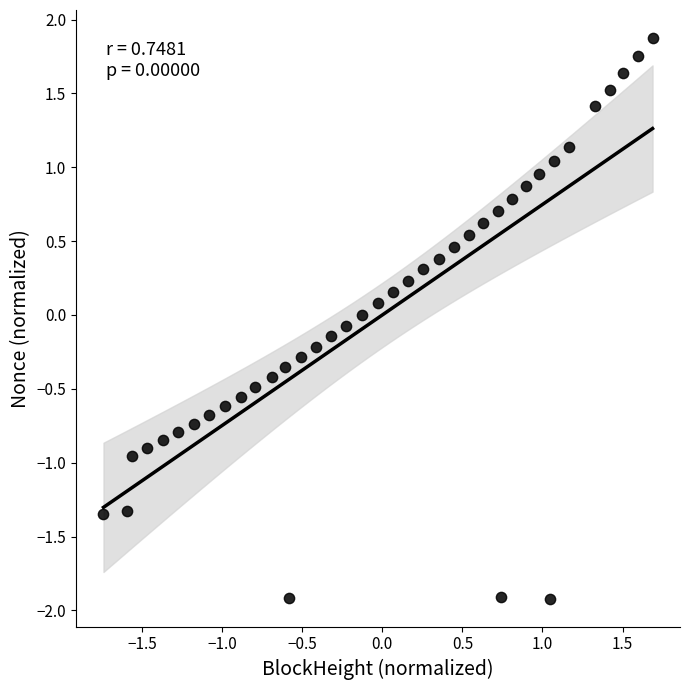

What is the range of Y values (max minus min)?

3.8